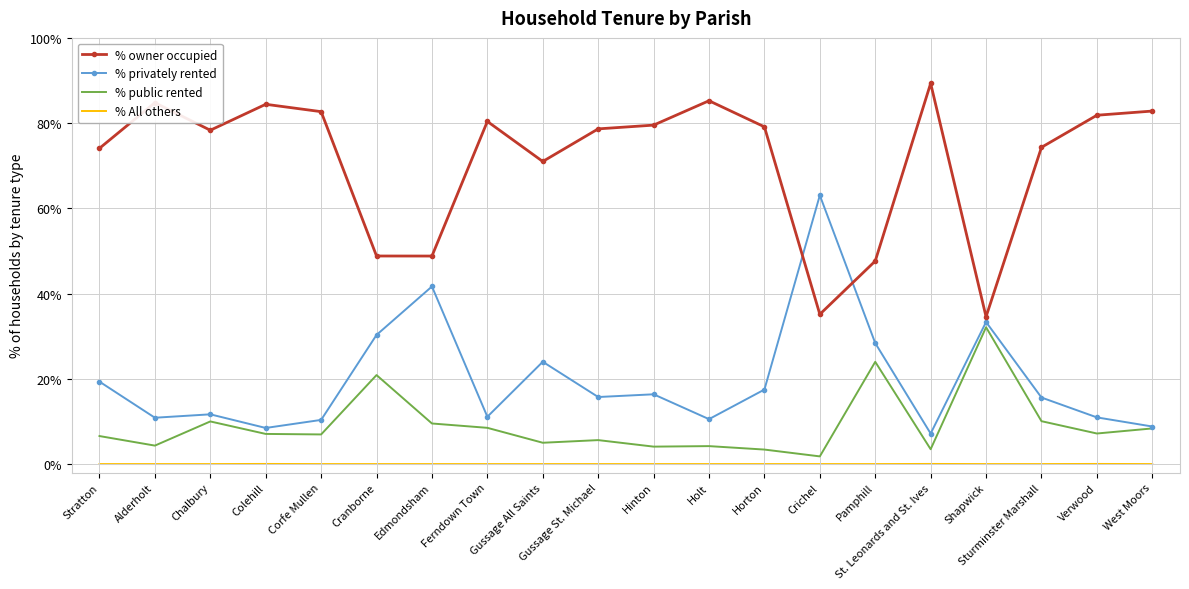

The value of % All others at Stratton is 0.0. True or false?

True